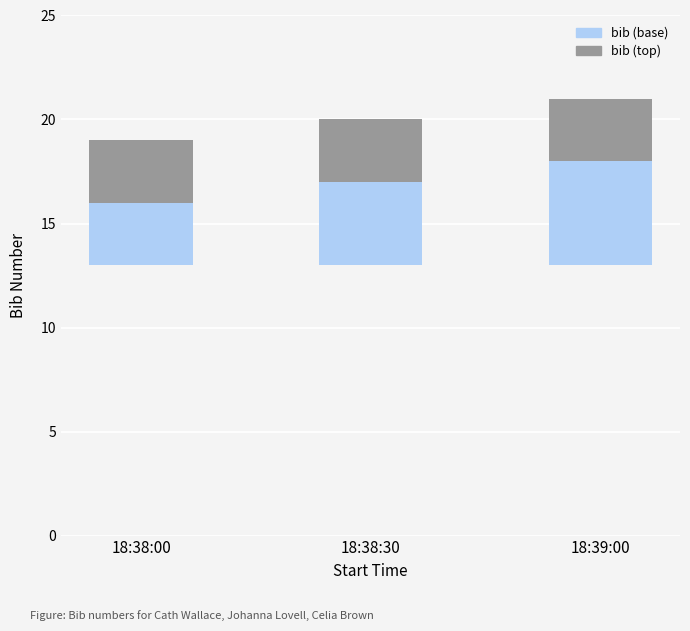

At which category does the chart reach its peak across all series?

18:39:00